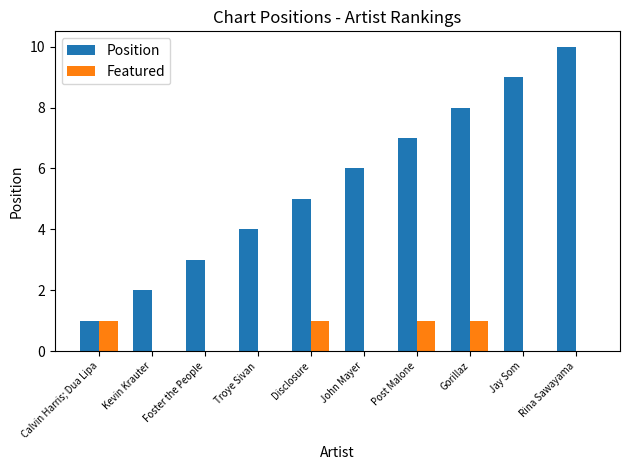

What is the maximum value shown in the chart?

10